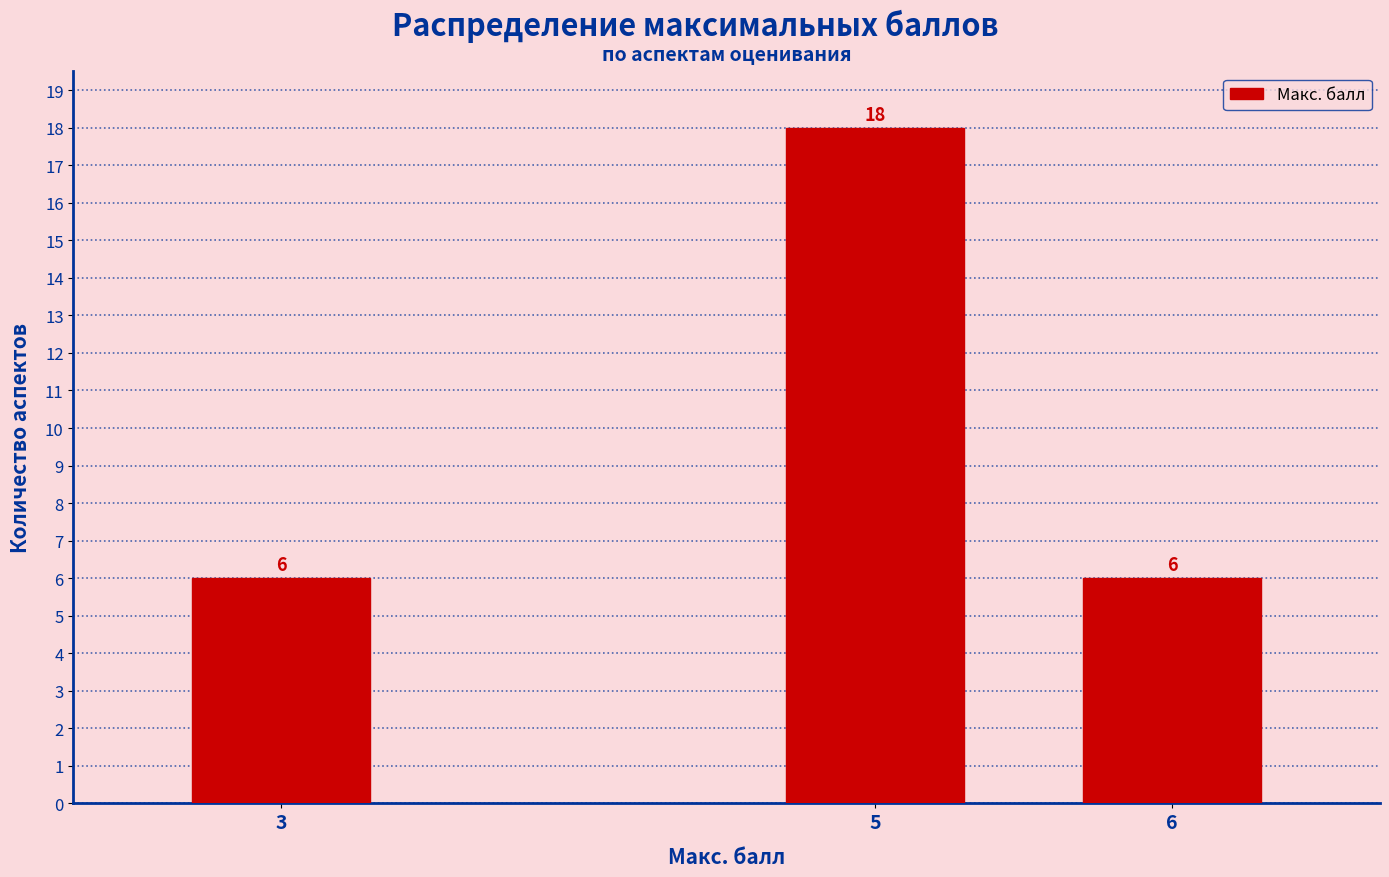

Reading right to left, extract all data points from this chart.

6=6	5=18	3=6